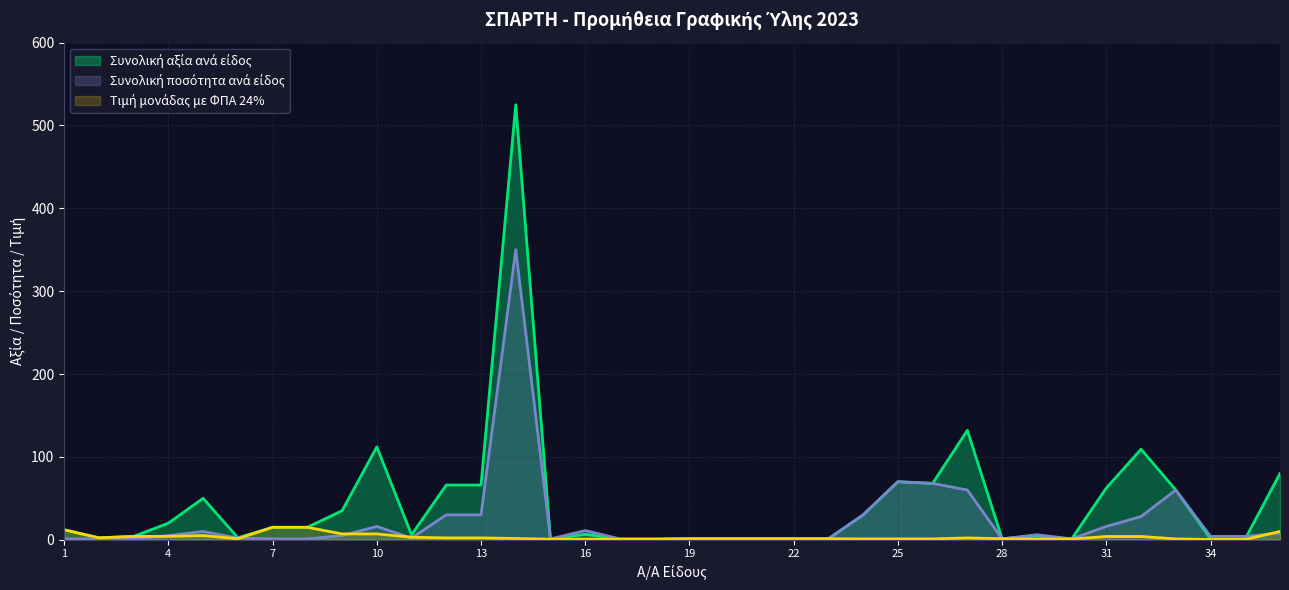

At which category is the sum across all series the highest?

14